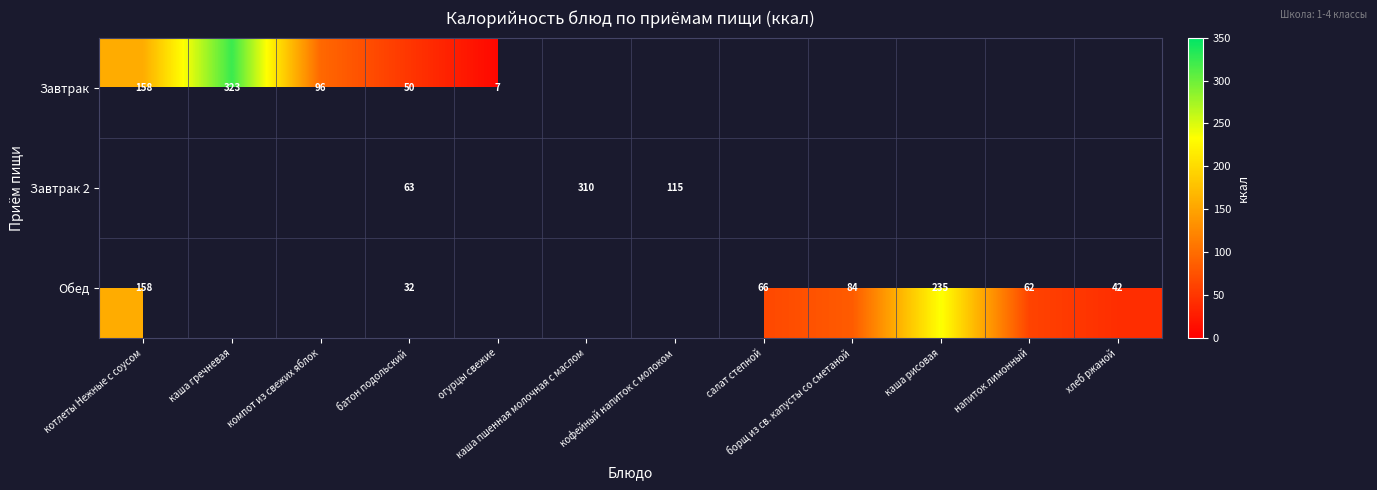

At how many categories does at least one series exceed 191?

3